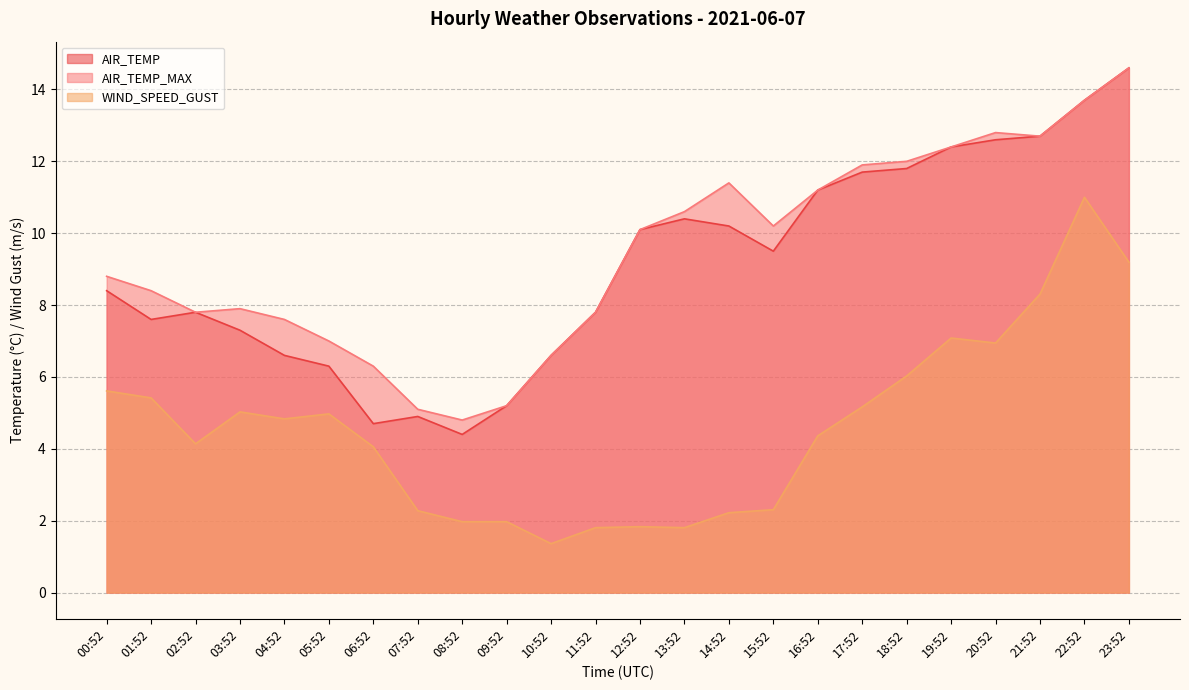

How many interior local valleys does the WIND_SPEED_GUST series have?

5